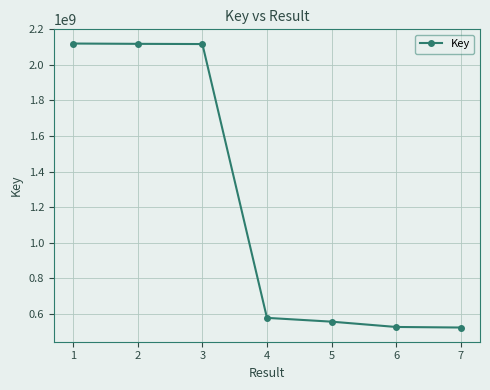

Where is the data nearest to the value 1321148273?

4